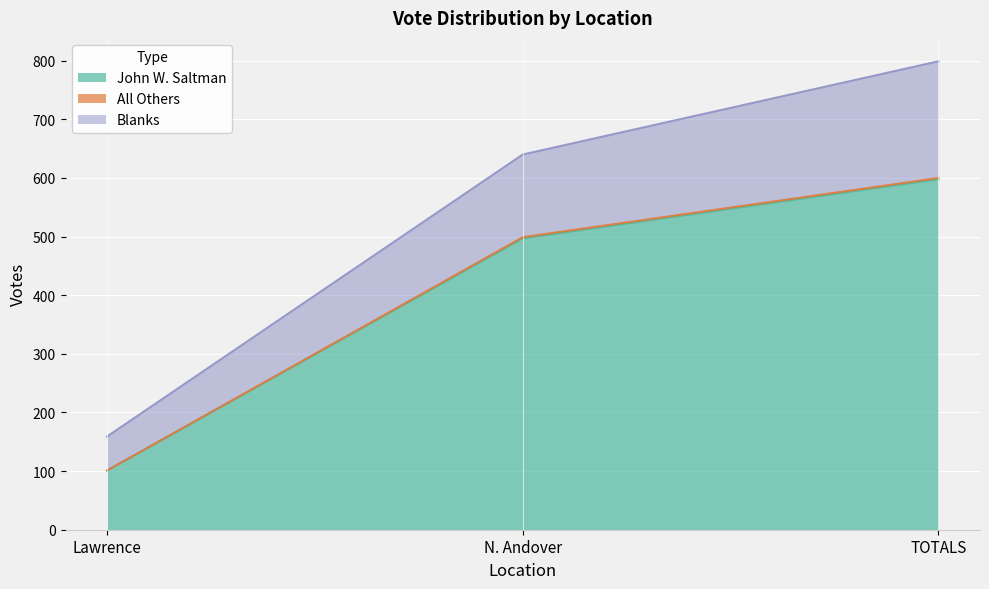

List the labels in order of Blanks value, largest first.

TOTALS, N. Andover, Lawrence